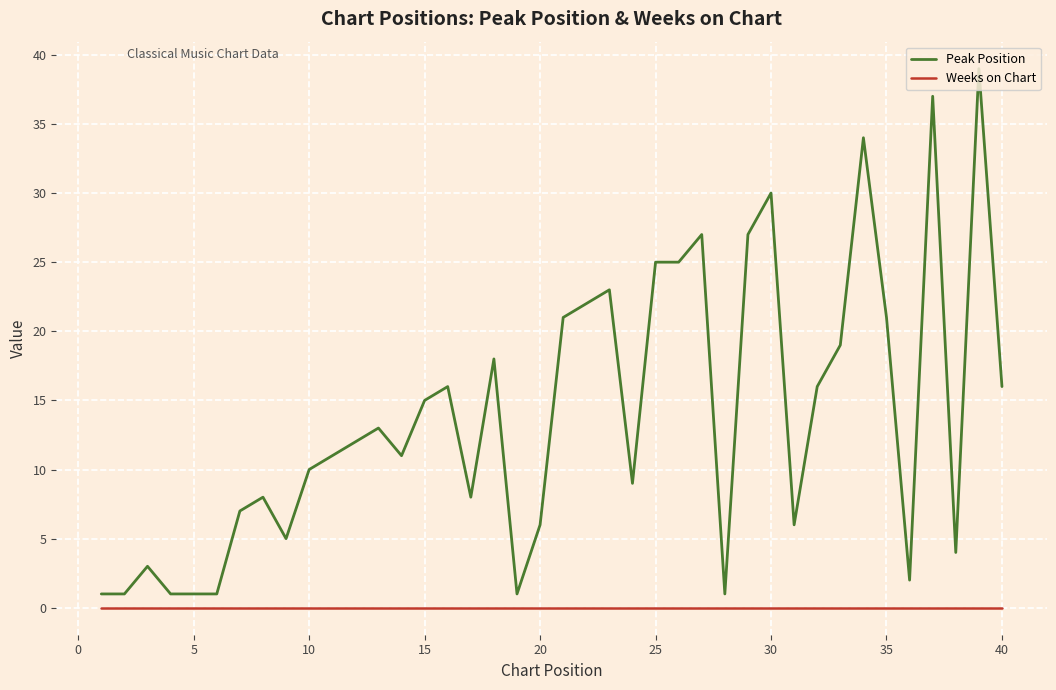

What is the maximum value shown in the chart?

39